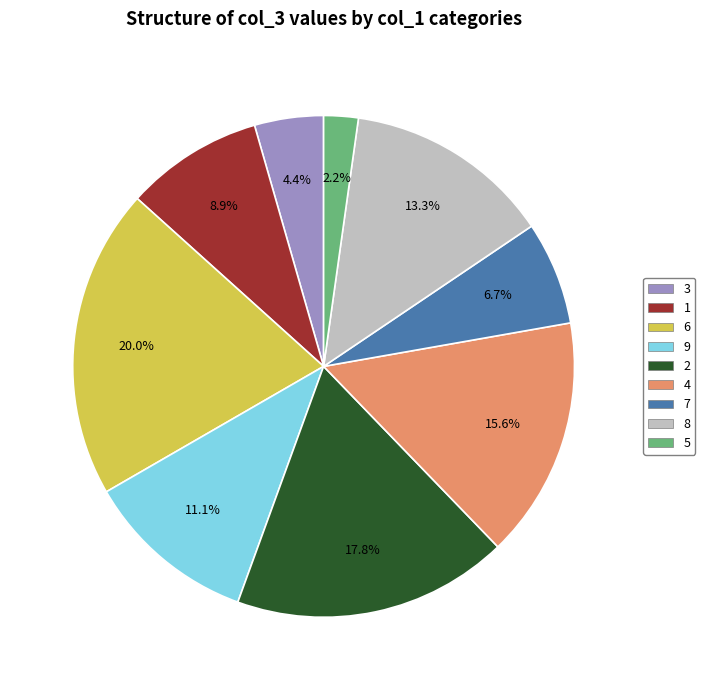

Which category has the biggest portion of the pie?

6